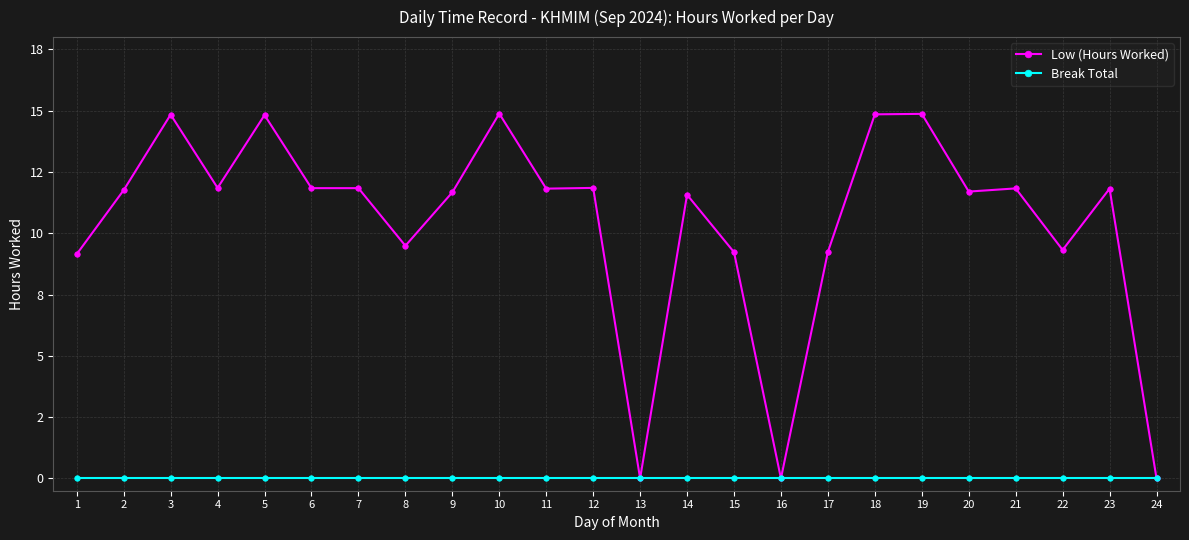

What is the sum of all Low (Hours Worked) values?

250.2